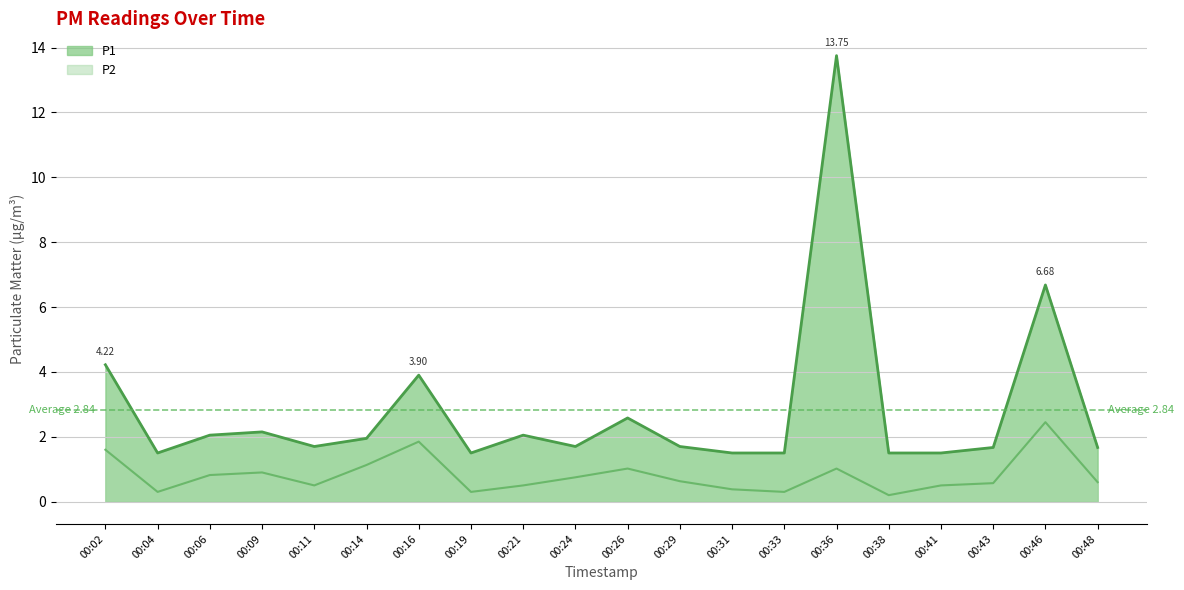

At how many categories does at least one series exceed 10?

1